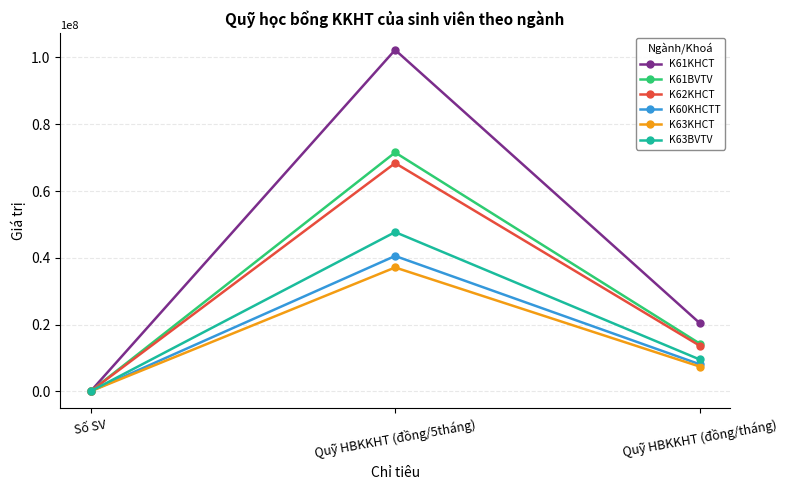

Does the chart display data point markers on the line(s)?

Yes